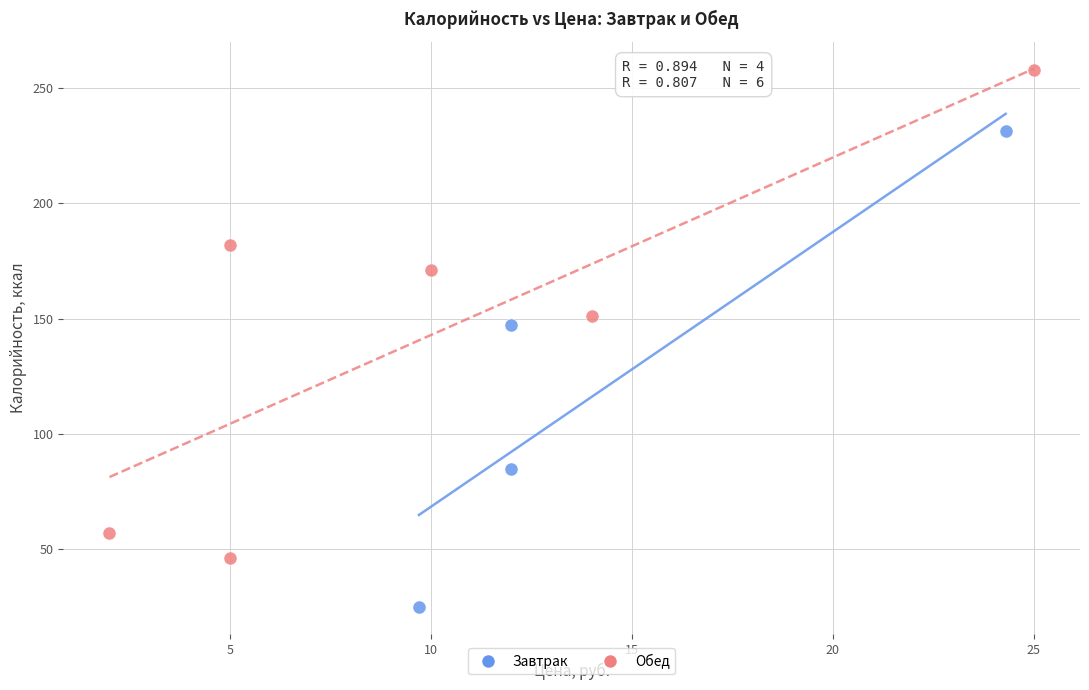

Which series contains the lowest Y value?

Завтрак